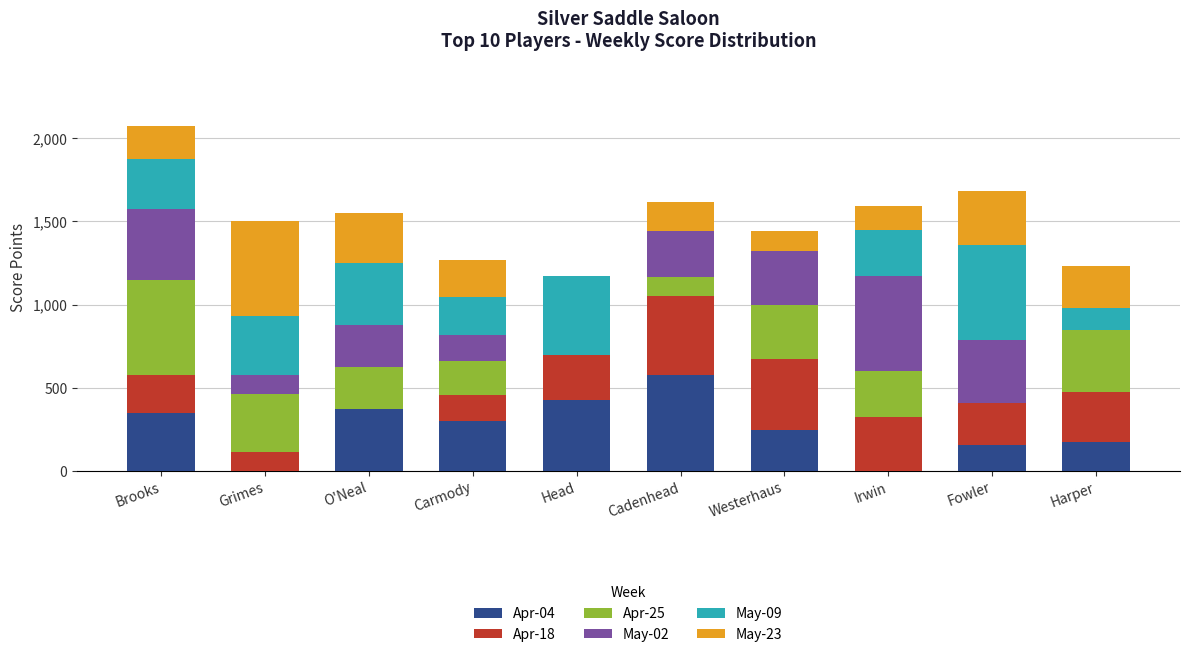

How many distinct data groups are displayed?

6